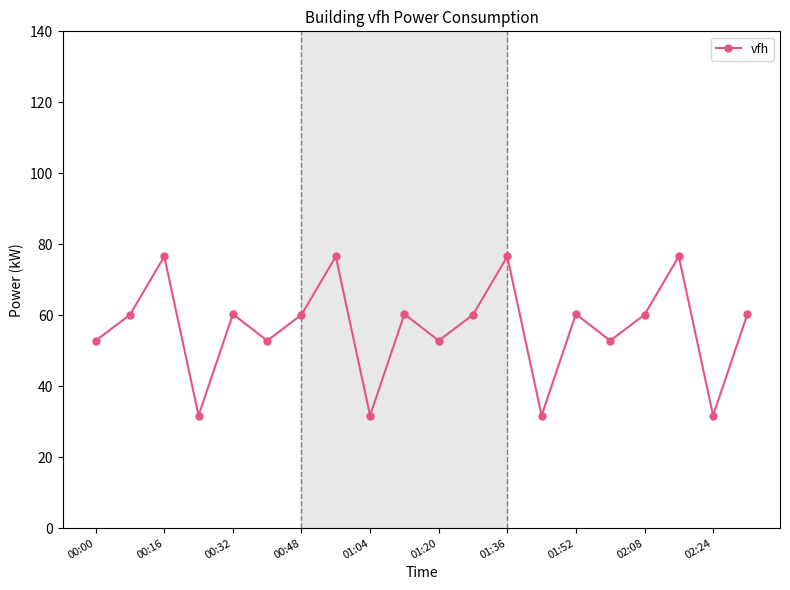

How many points are lower than both their immediate neighbors (excluding endpoints)?

7